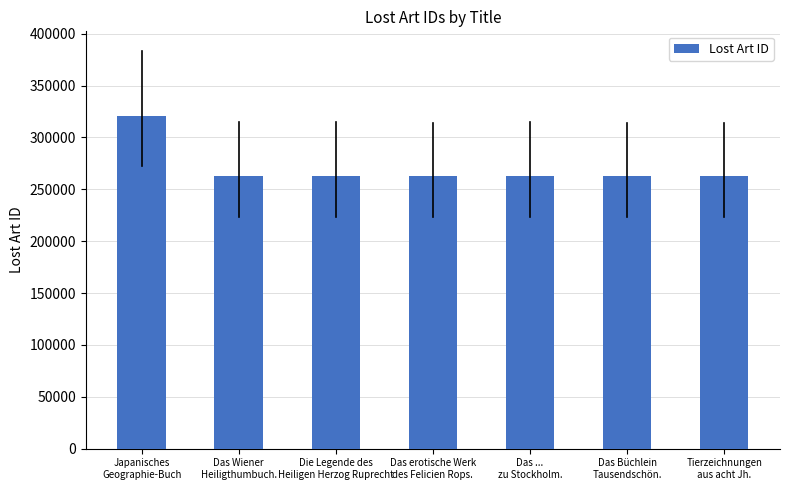

What is the sum of all values?

1897668